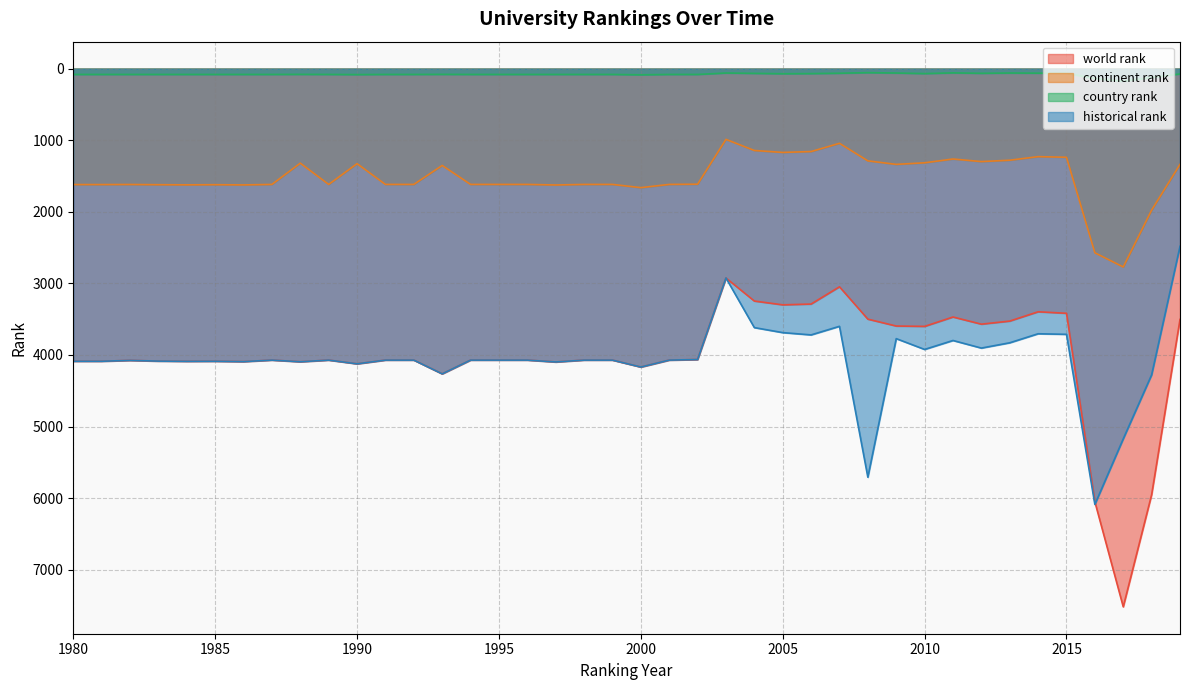

How many interior local peaks does the country rank series have?

6